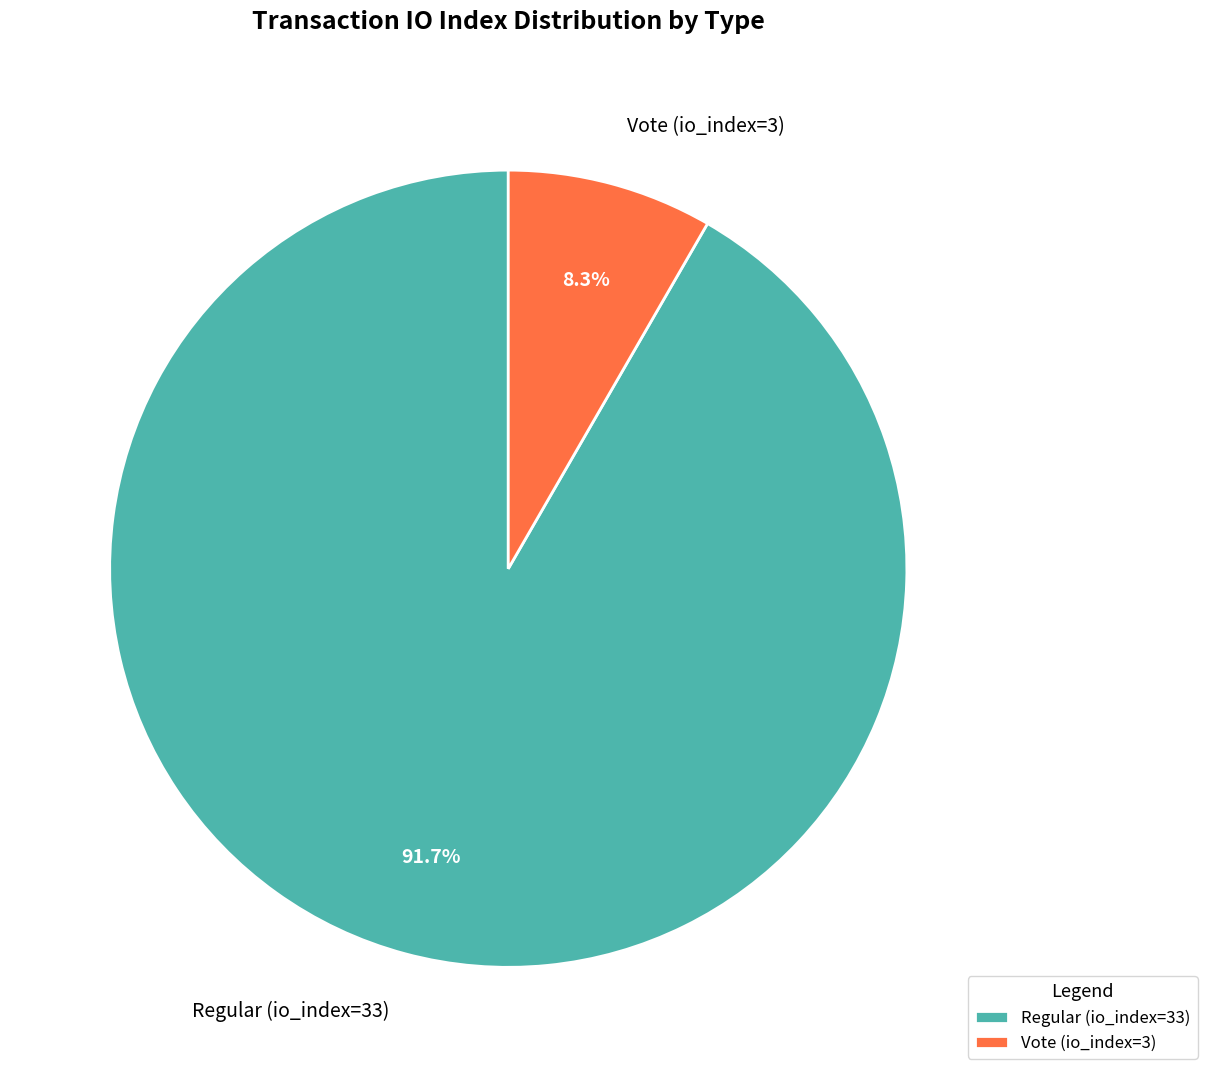

How many slices are in this pie chart?

2